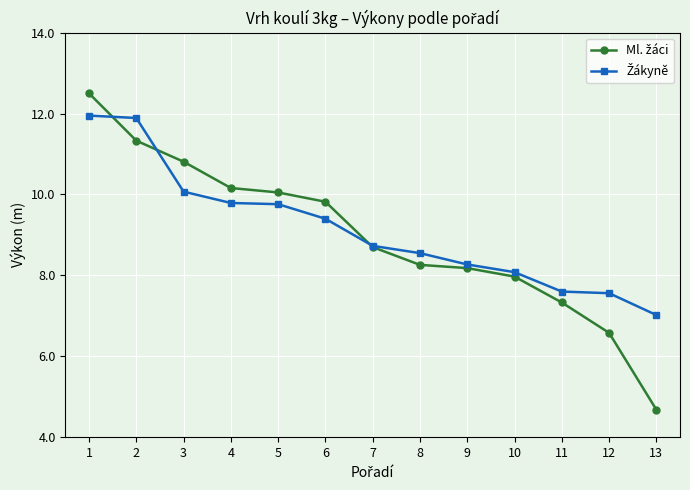

What is the spread (max minus min) of values at 5?

0.3